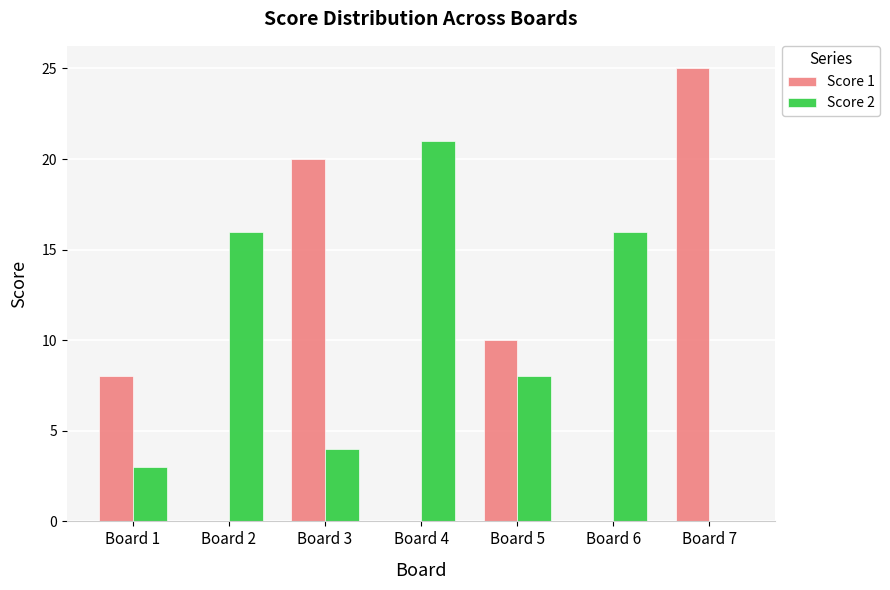

Where does the Score 2 series first go above 8?

Board 2